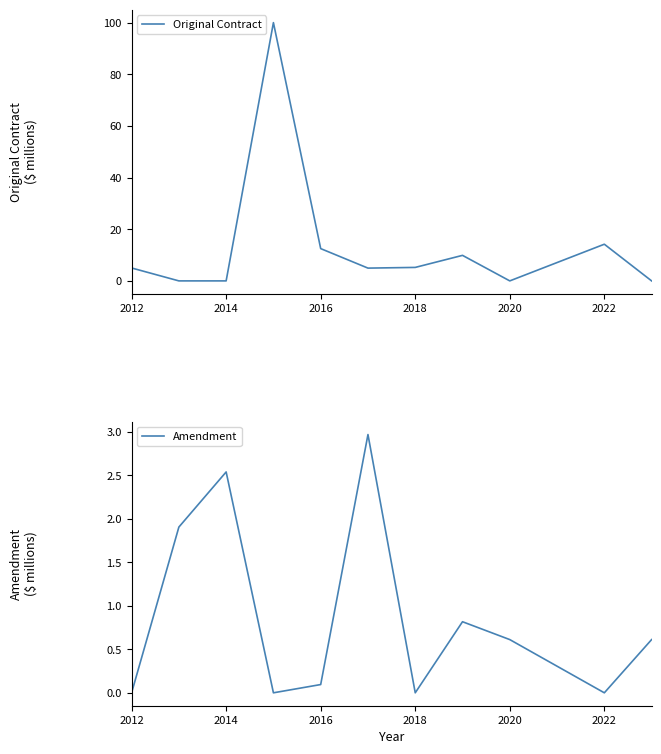

How many values in Amendment are above zero?

7